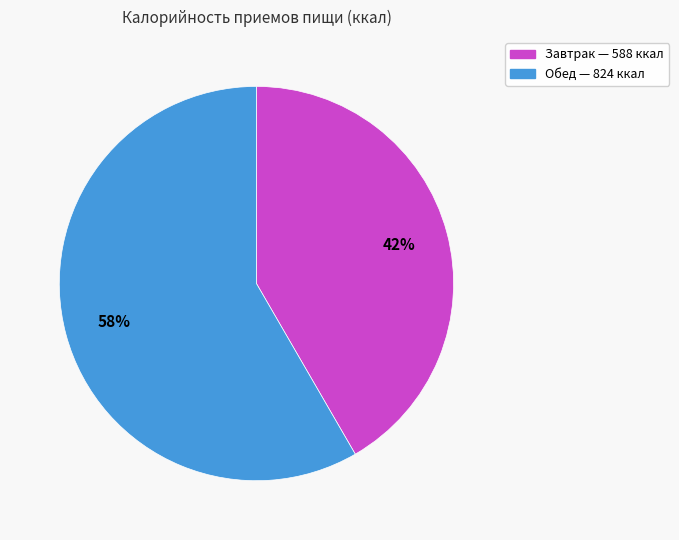

What is the majority slice?

Обед